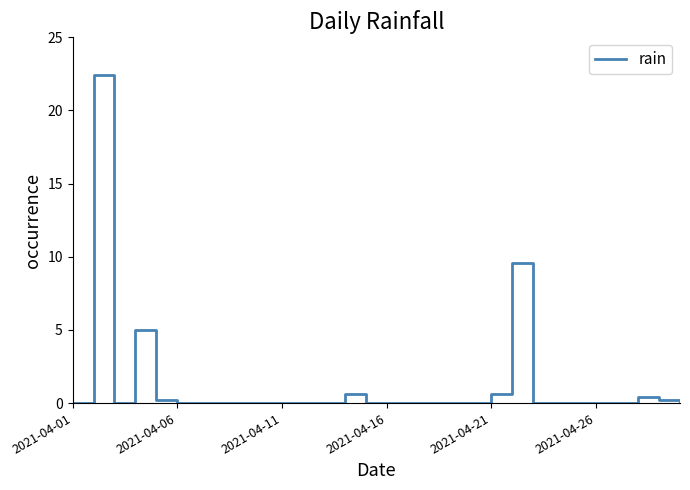

What is the difference between the maximum and minimum values?

22.4